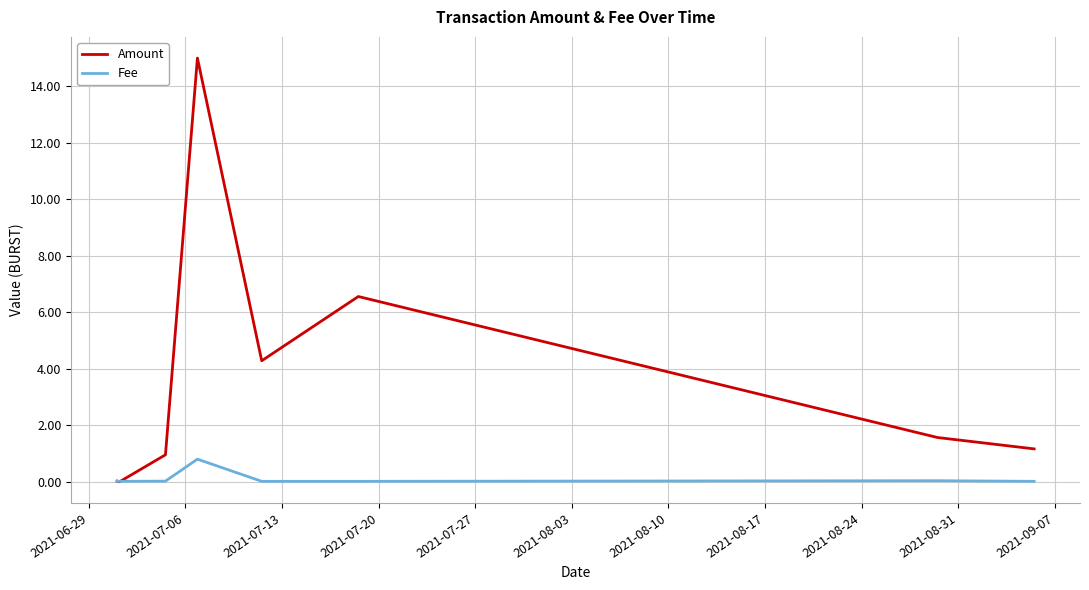

Which series has the largest total across all categories?

Amount